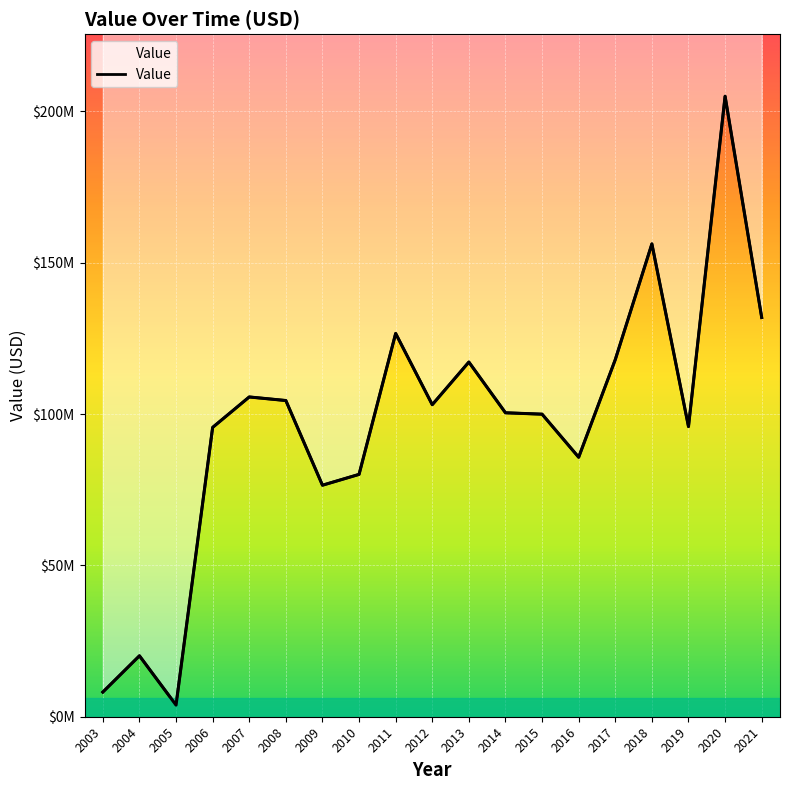

What is the change in value from 2012 to 2020?

+101919999